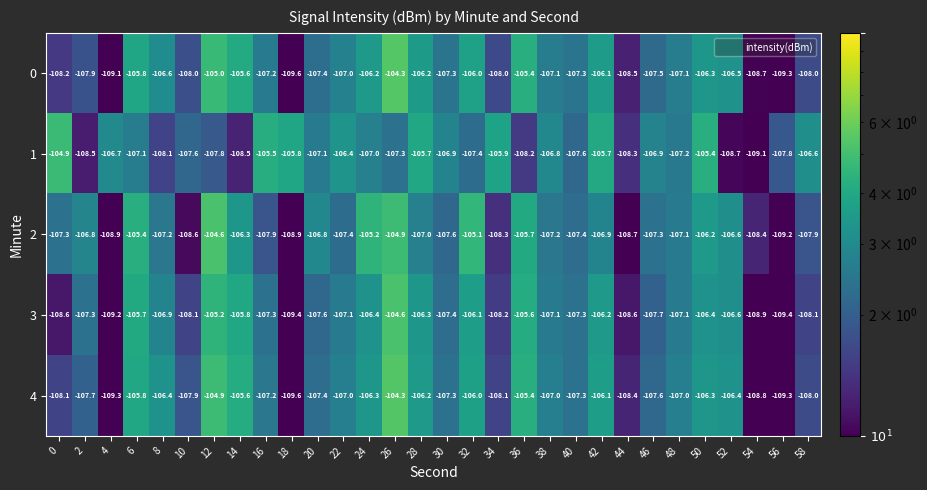

Where is 1 nearest to the value -107?

24